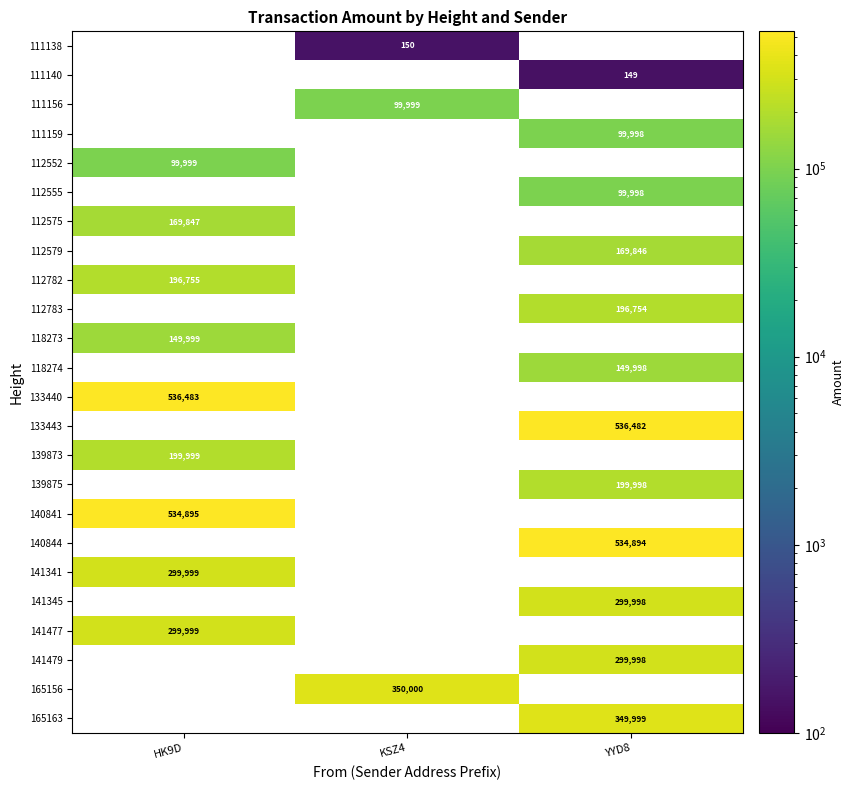

At which category does the chart reach its minimum across all series?

YYD8